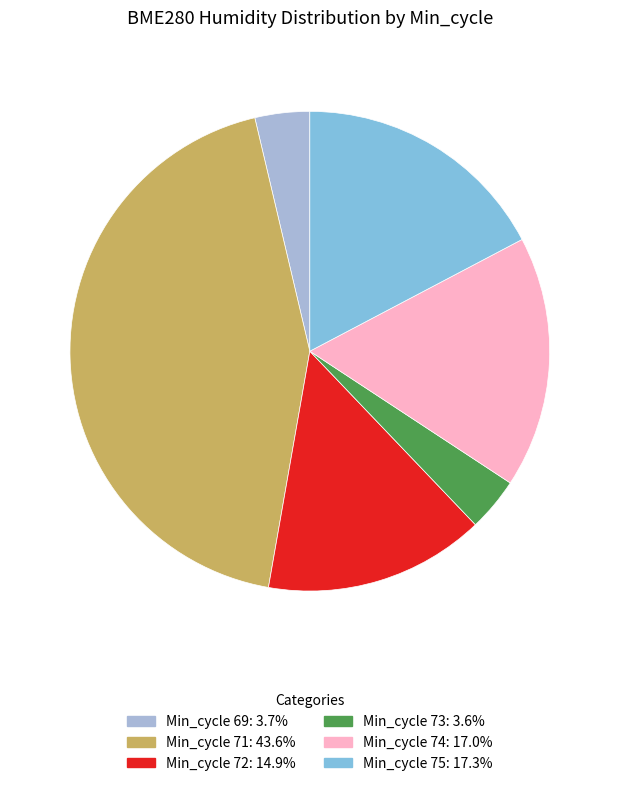

Is there a majority slice in this chart?

No